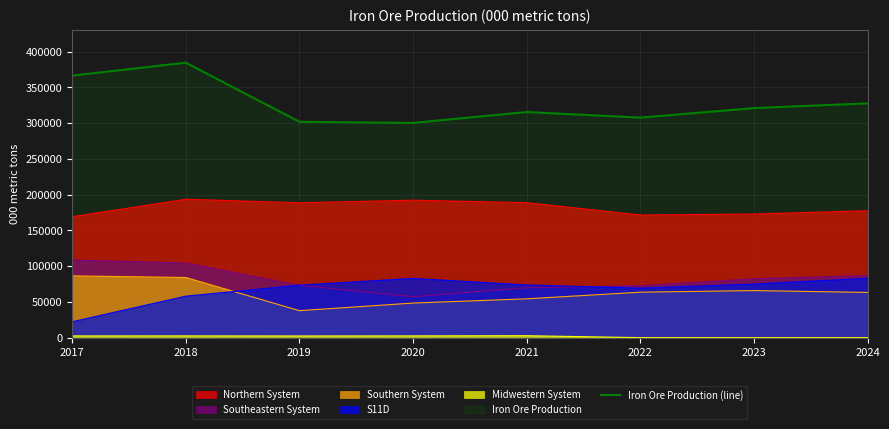

What is the maximum value for Iron Ore Production (line)?

384639